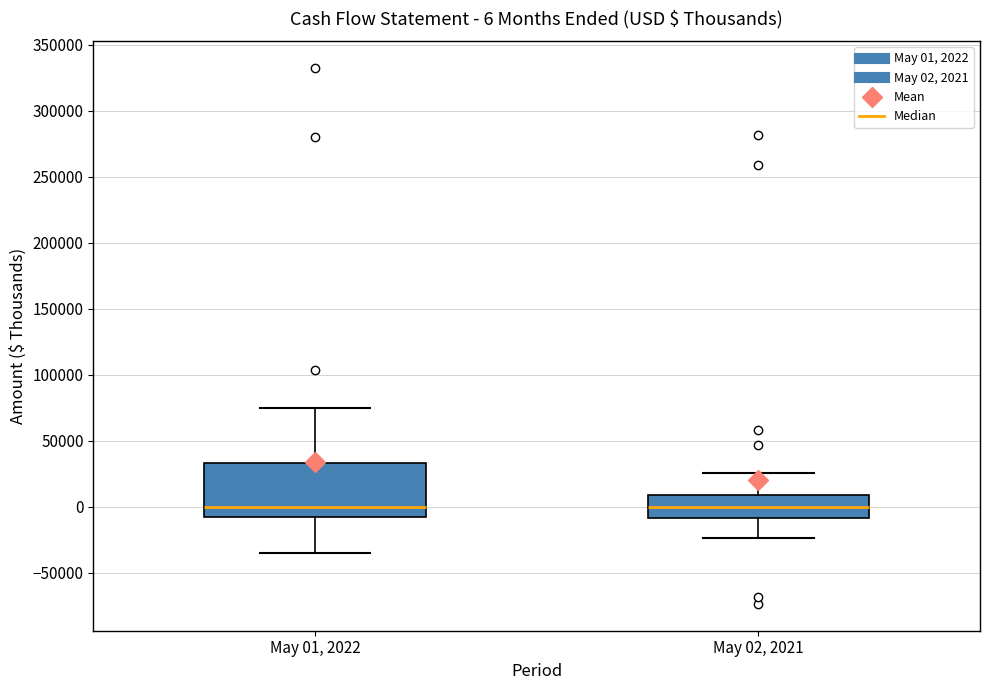

Which box is the tallest, from its lower edge to its upper edge?

May 01, 2022